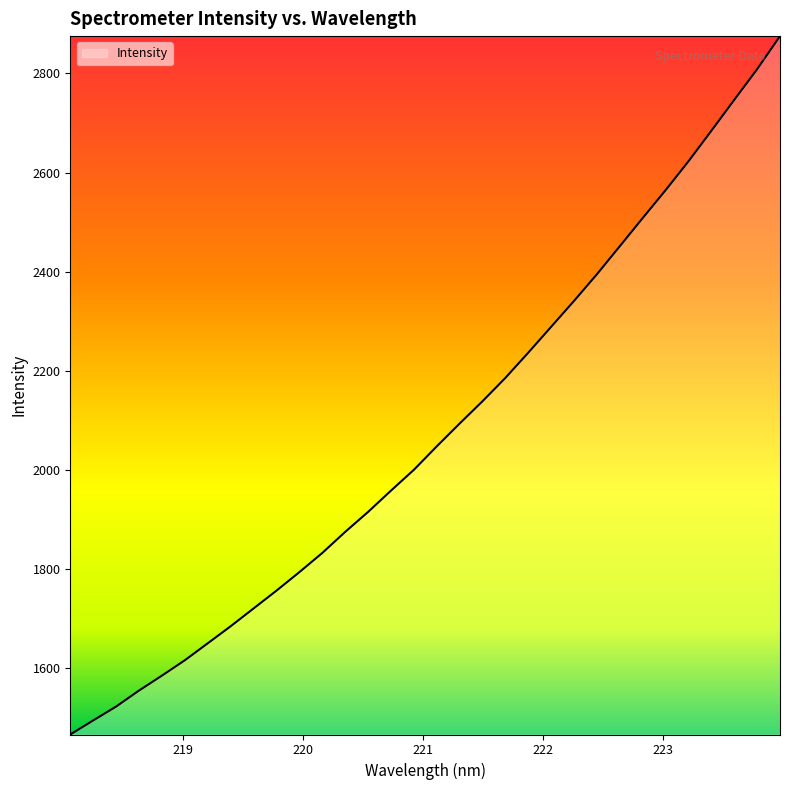

What is the minimum value shown in the chart?

1466.3